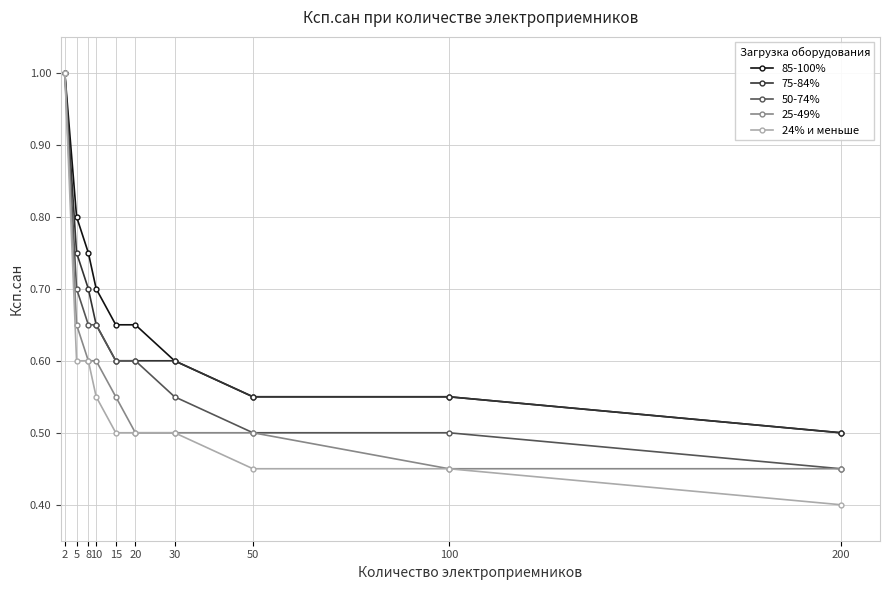

The 24% и меньше series shows 0.5 at 15. True or false?

True